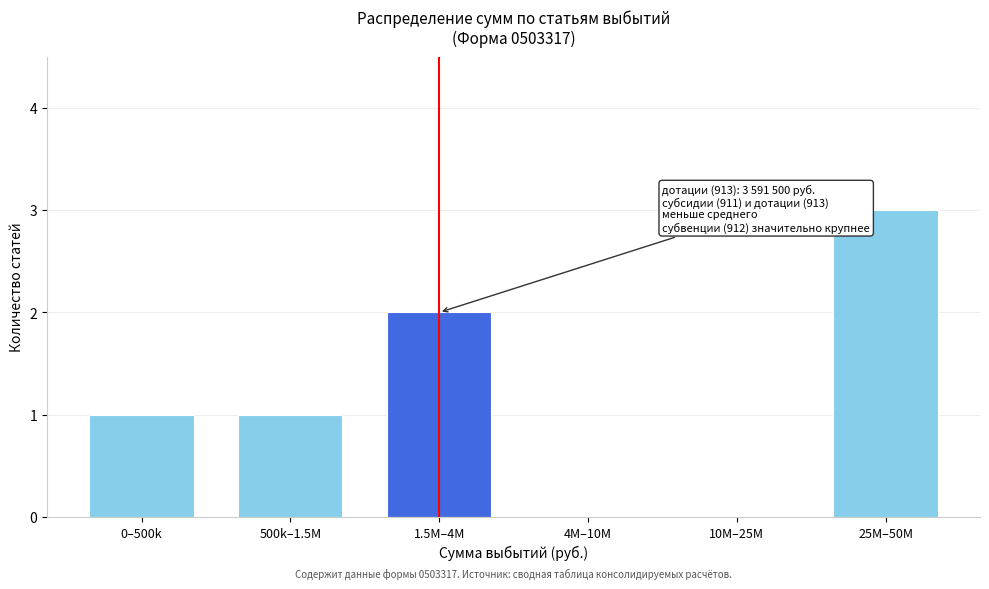

Reading left to right, what are all the values shown in this chart?

0–500k=1	500k–1.5M=1	1.5M–4M=2	4M–10M=0	10M–25M=0	25M–50M=3